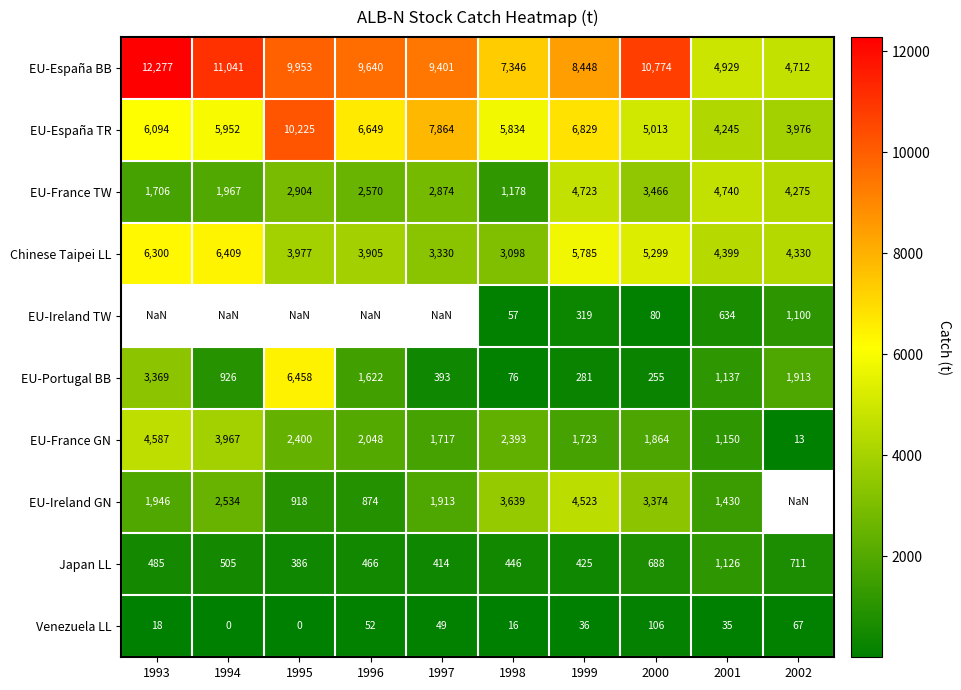

Is the value of Japan LL at 1999 greater than the value of Chinese Taipei LL at 1995?

No